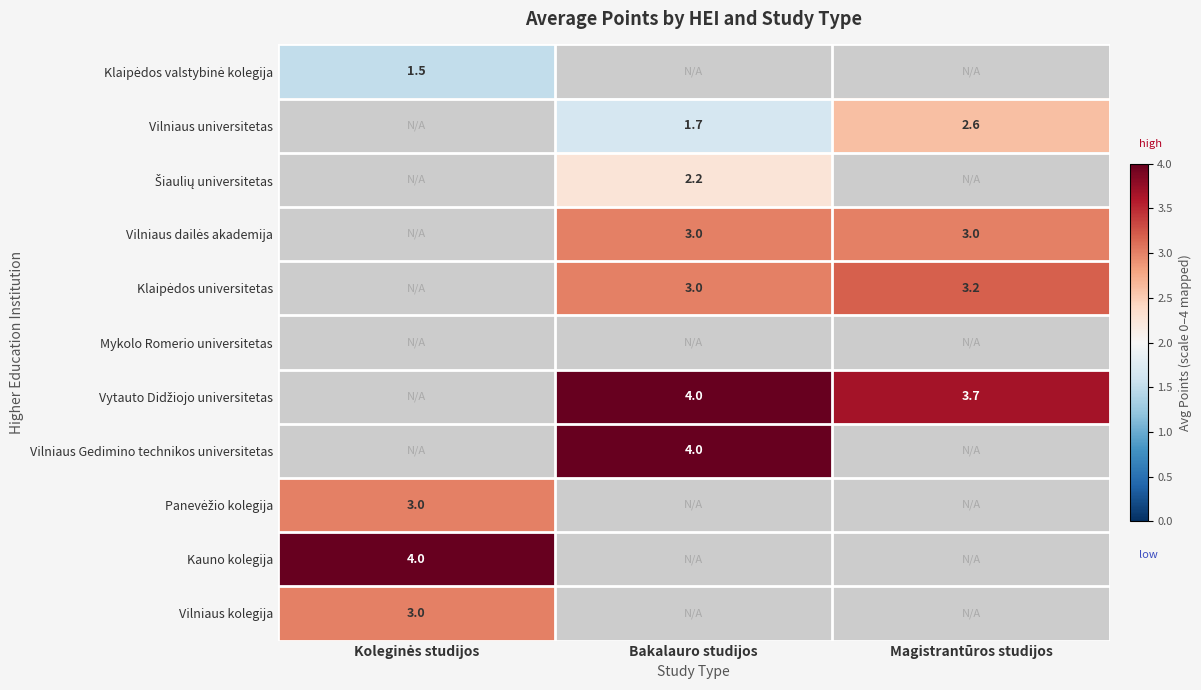

The Vilniaus Gedimino technikos universitetas series shows 5.3 at Bakalauro studijos. True or false?

False